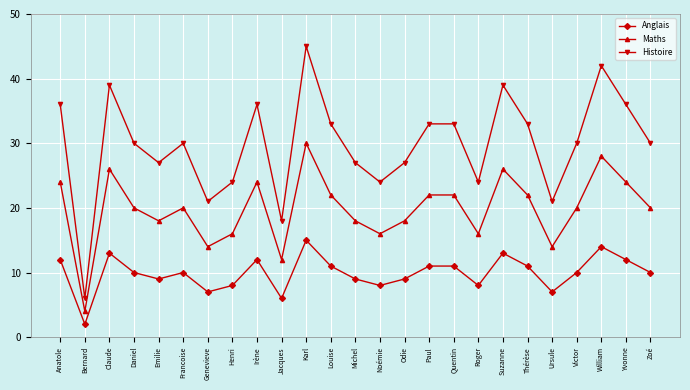

What is the value of the Anglais point at the 13th from the left?

9